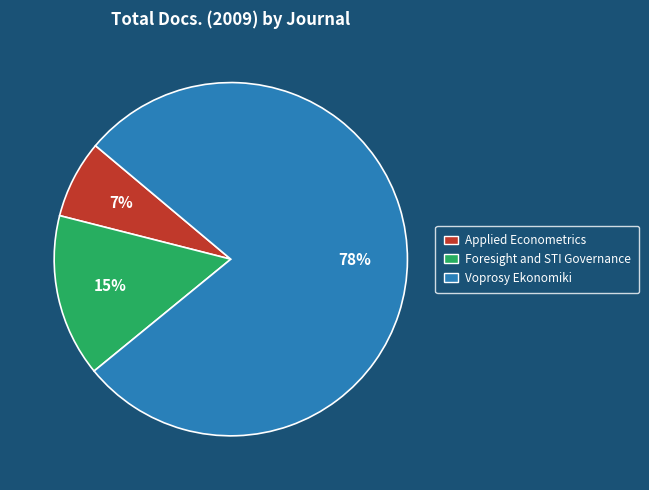

How many segments does this pie chart have?

3